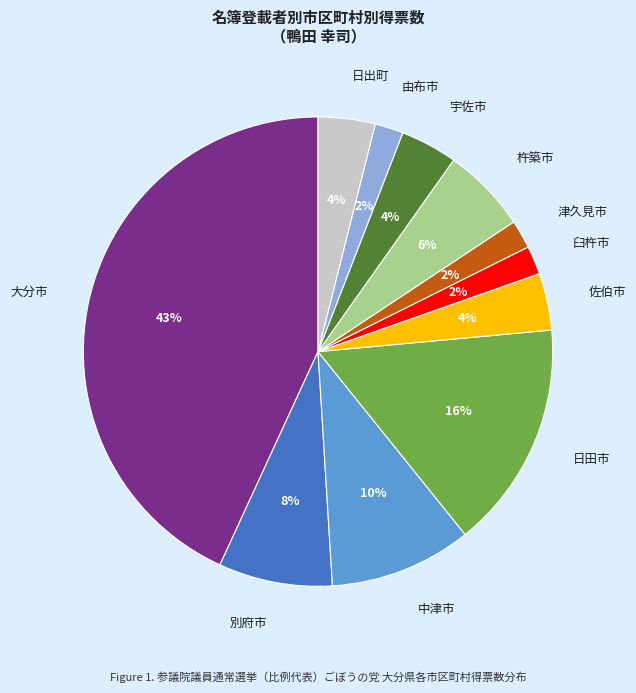

Combined, do 別府市 and 日田市 account for over 50%?

No